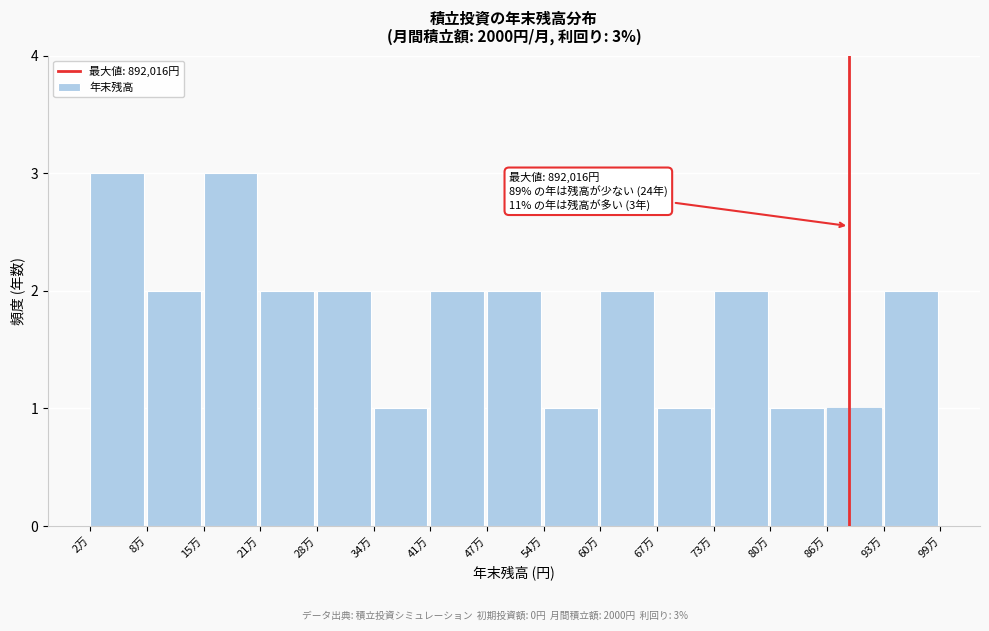

Reading right to left, transcribe all the data shown in this chart.

93万=2	86万=1	80万=1	73万=2	67万=1	60万=2	54万=1	47万=2	41万=2	34万=1	28万=2	21万=2	15万=3	8万=2	2万=3